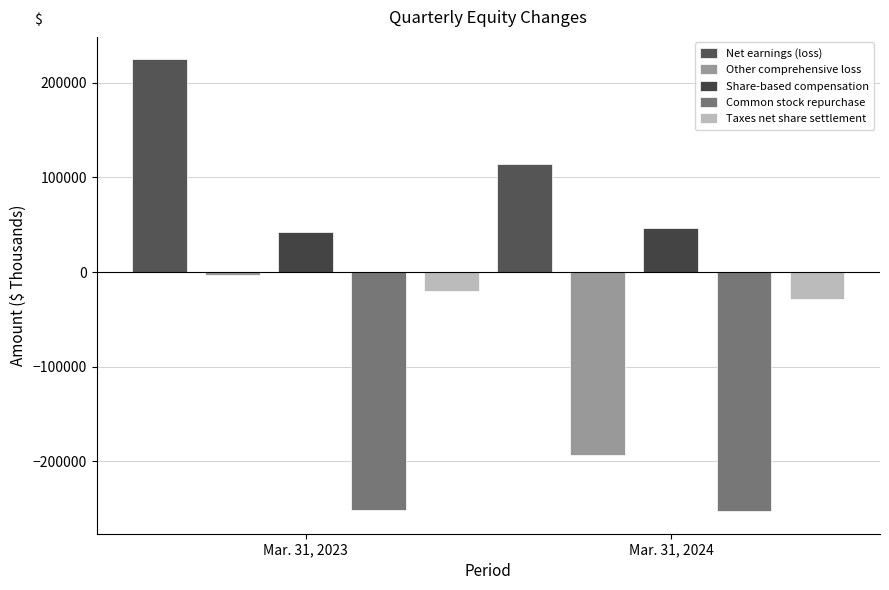

Is it true that Other comprehensive loss equals -3400 at Mar. 31, 2023?

True